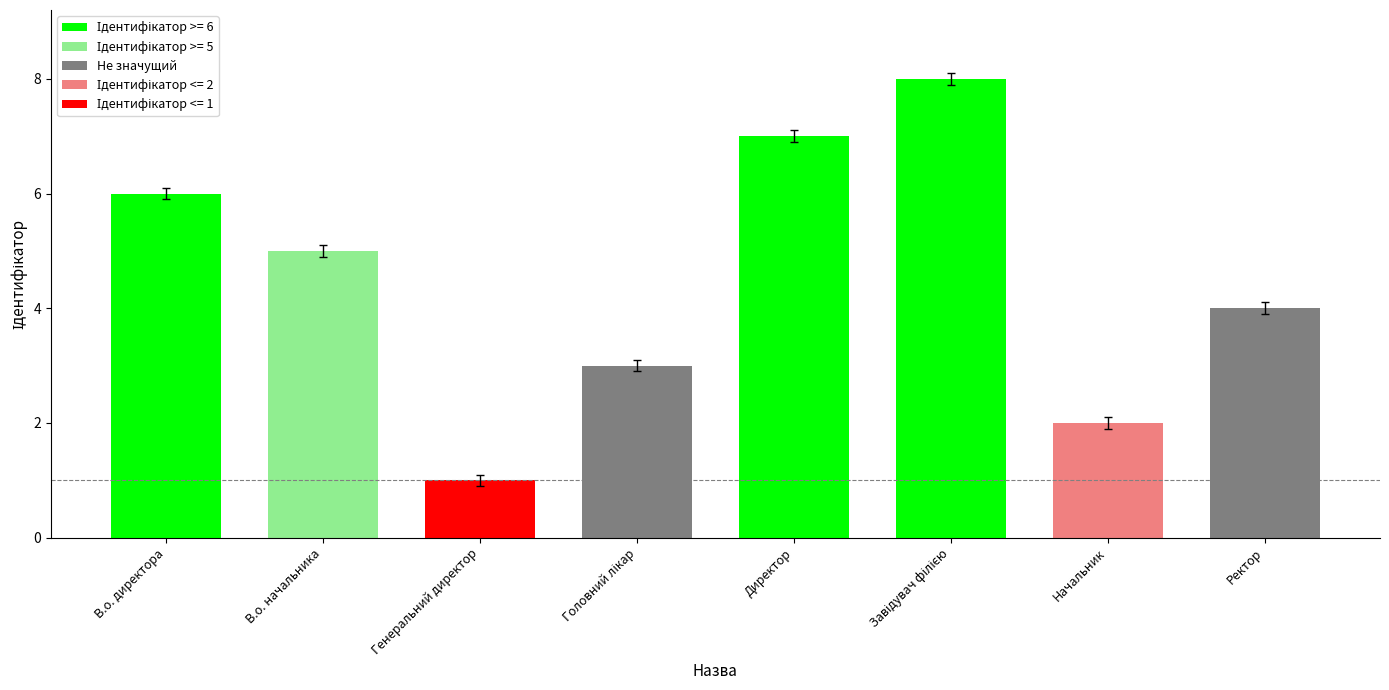

What is the sum of all values?

36